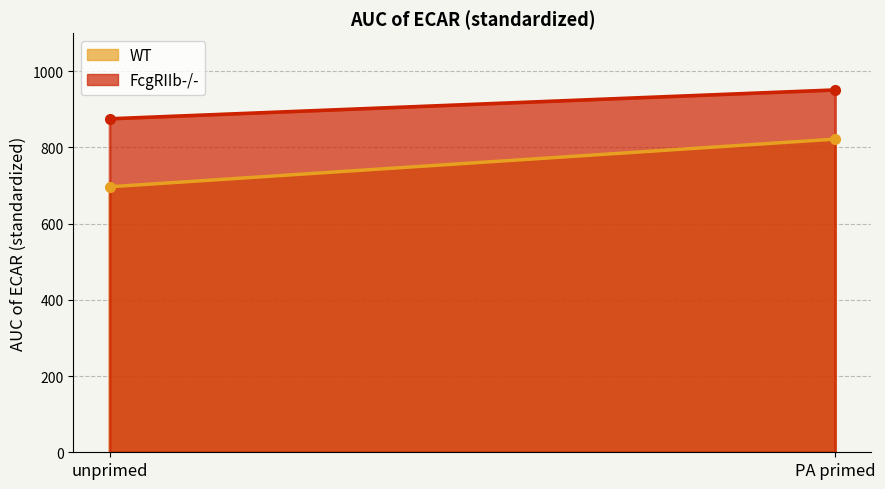

At which label does FcgRIIb-/- first exceed 951?

PA primed